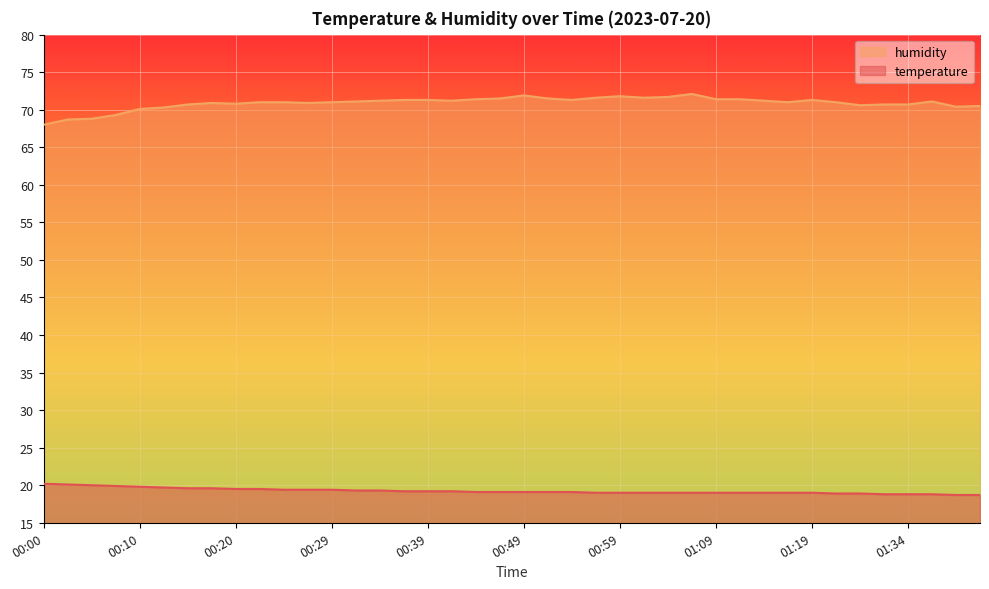

At how many categories does at least one series exceed 59?

40